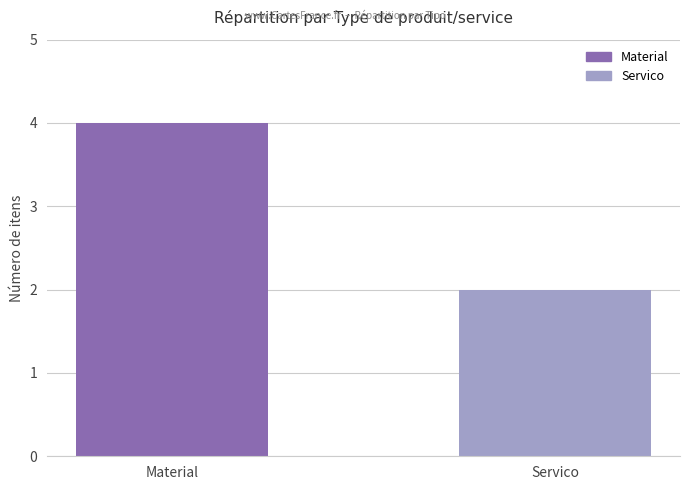

List the labels in order of value, largest first.

Material, Servico